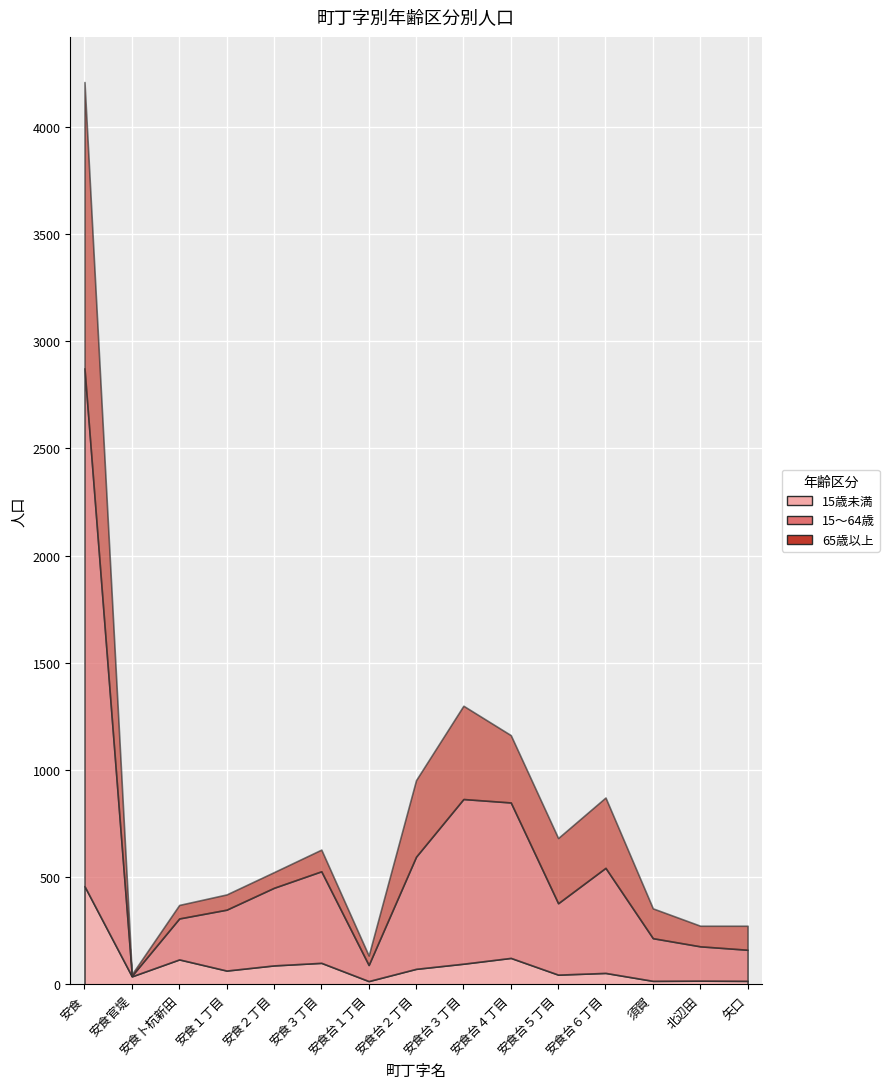

At which category is the sum across all series the highest?

安食